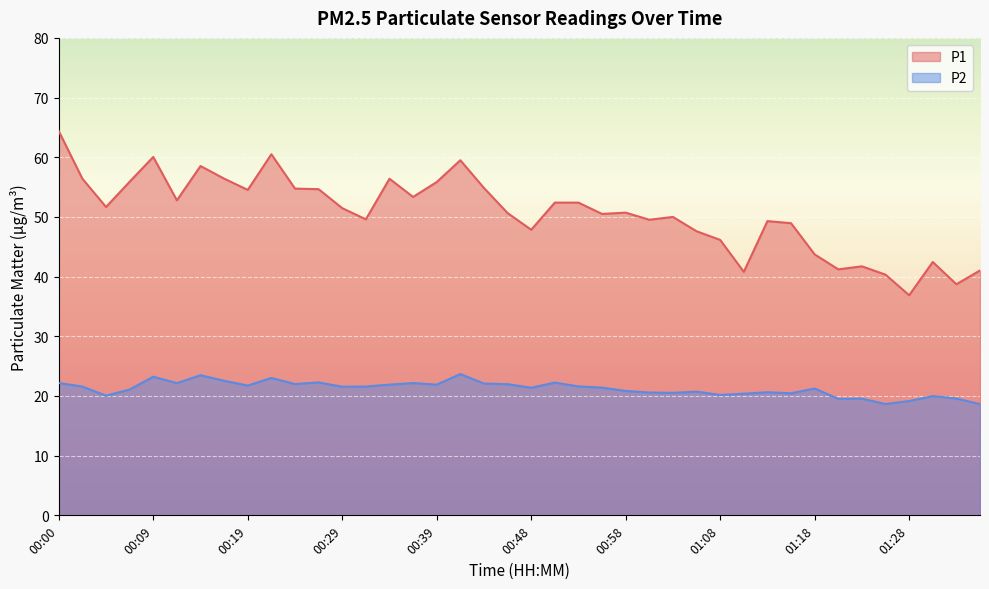

What is the spread (max minus min) of values at 00:34?

34.5